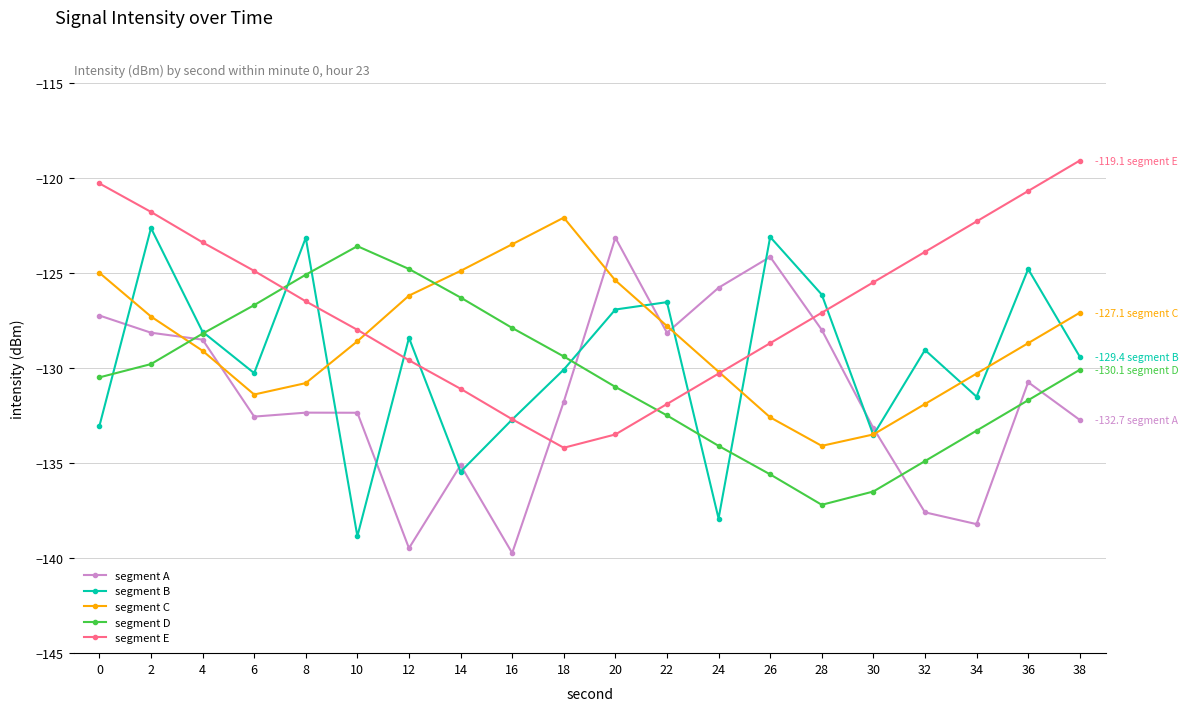

Rank the series at 34 from lowest to highest value.

segment A, segment D, segment B, segment C, segment E